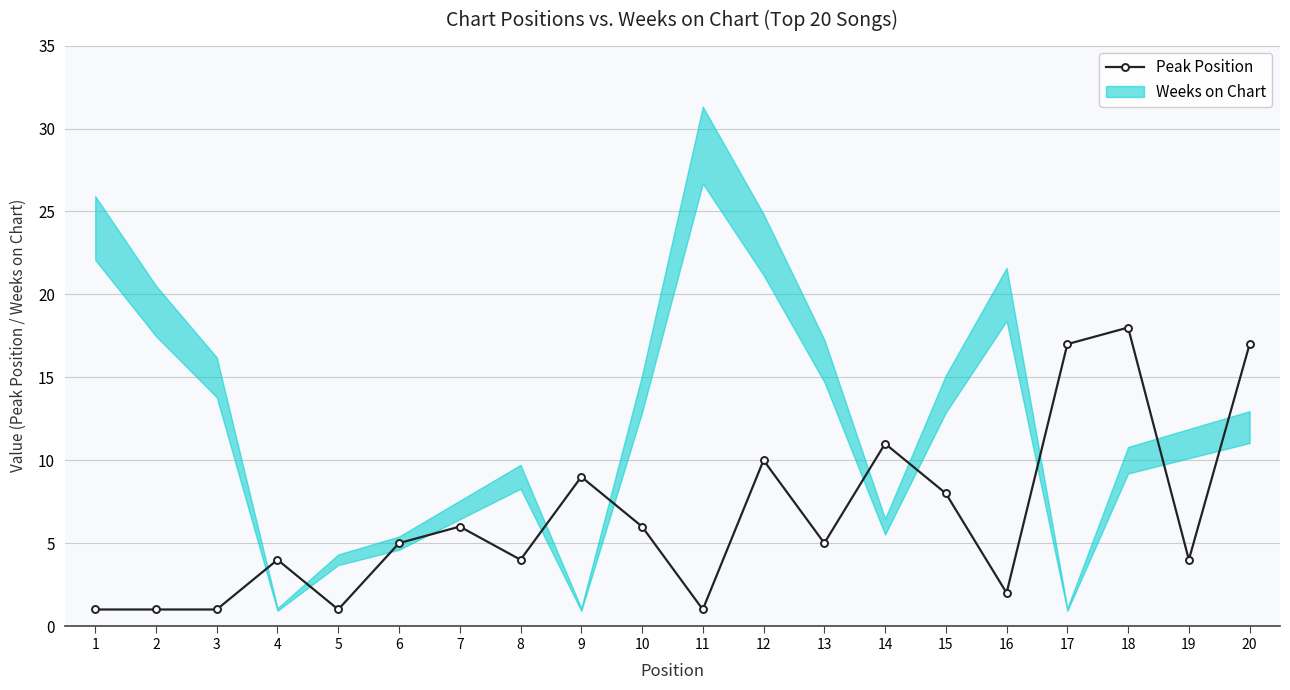

How many data points are above 5?

9